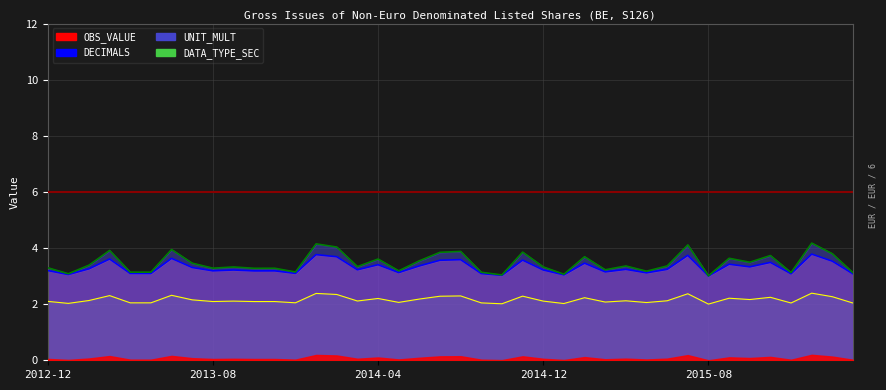

True or false: OBS_VALUE and DATA_TYPE_SEC intersect in this chart.

False